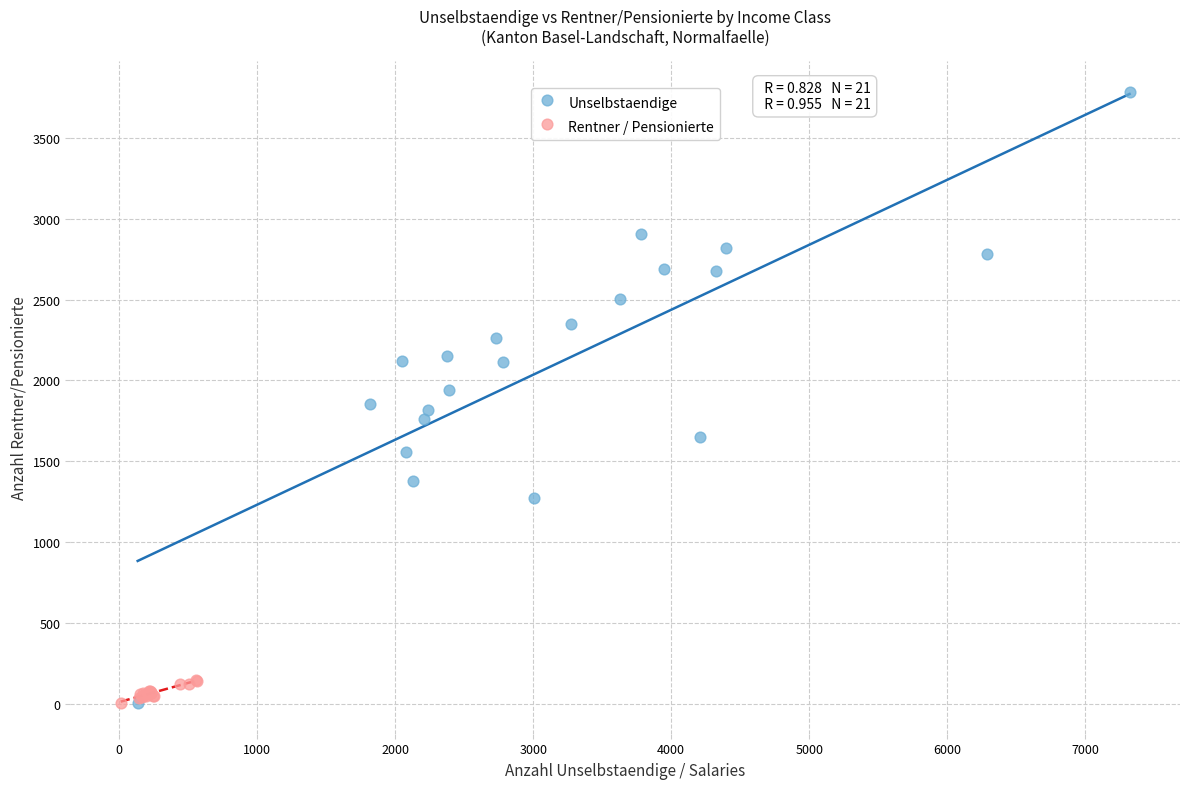

Which series reaches the maximum Y coordinate?

Unselbstaendige